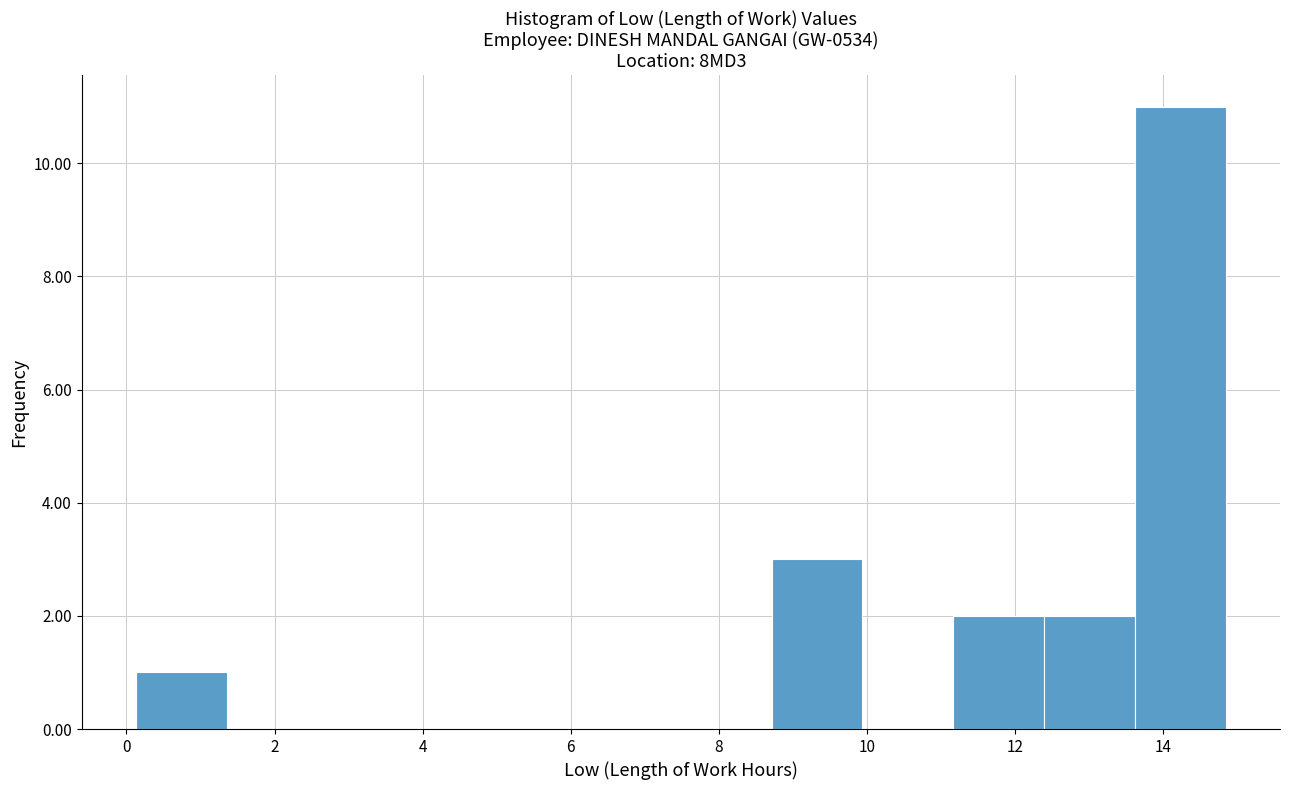

What is the height of the bar covering 11.2 to 12.4 on the x-axis? Neither the bar edges nor the heights are printed on the chart, so give them approximately, as read against the axes.

2